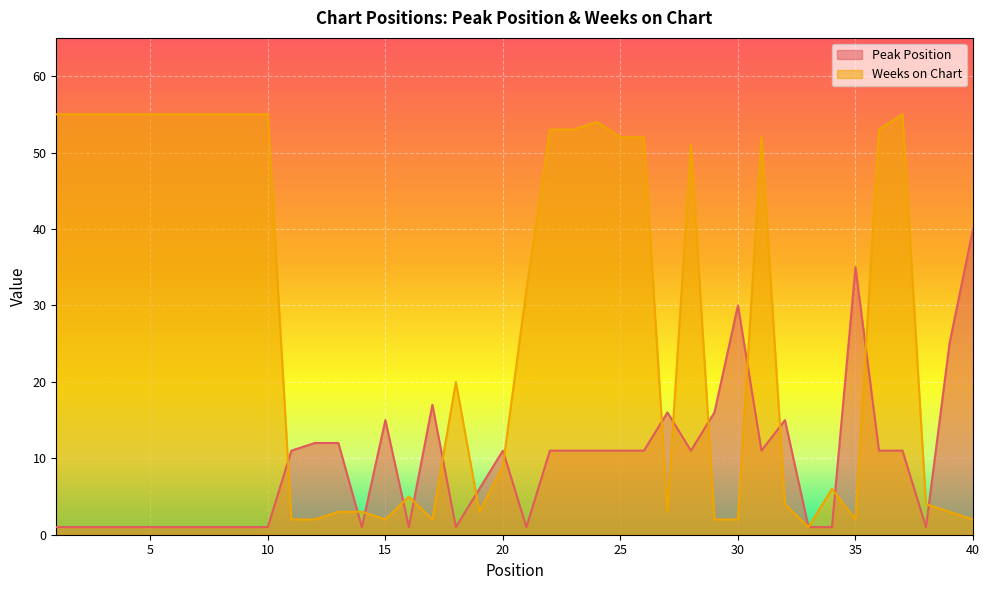

The Peak Position series shows 11 at 26. True or false?

True